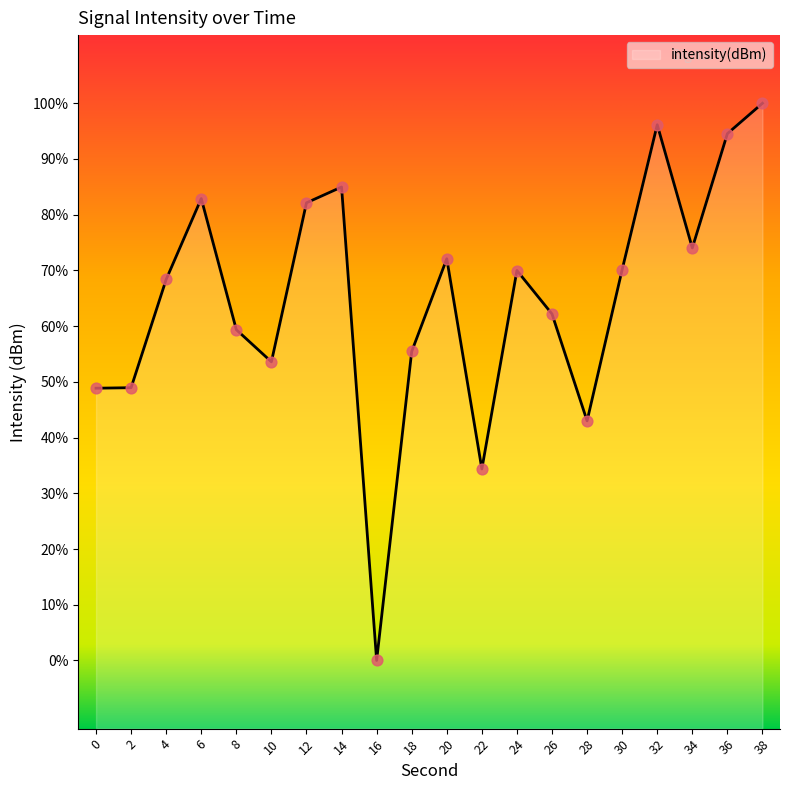

What is the change in value from 2 to 12?

+5.4